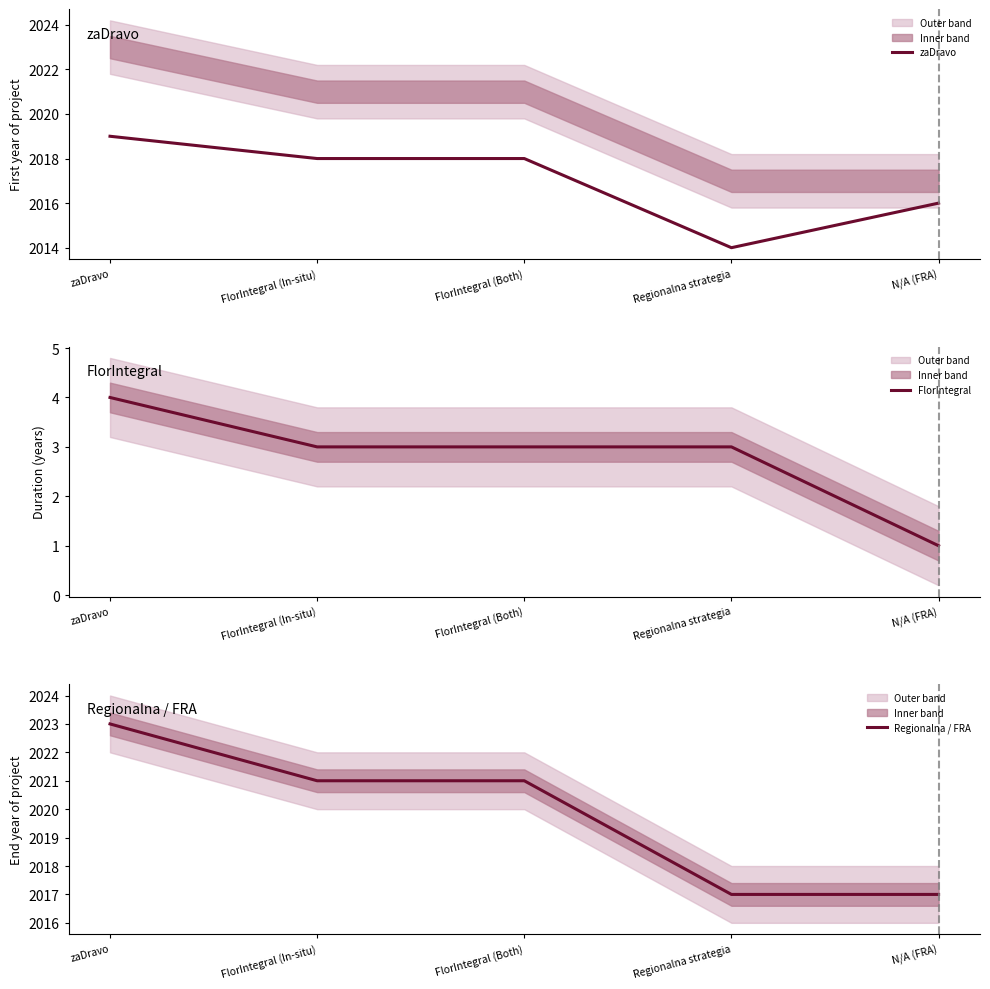

Reading left to right, what are all the values shown in this chart?

zaDravo: zaDravo=2019	FlorIntegral (In-situ)=2018	FlorIntegral (Both)=2018	Regionalna strategia=2014	N/A (FRA)=2016
FlorIntegral: zaDravo=4	FlorIntegral (In-situ)=3	FlorIntegral (Both)=3	Regionalna strategia=3	N/A (FRA)=1
Regionalna / FRA: zaDravo=2023	FlorIntegral (In-situ)=2021	FlorIntegral (Both)=2021	Regionalna strategia=2017	N/A (FRA)=2017